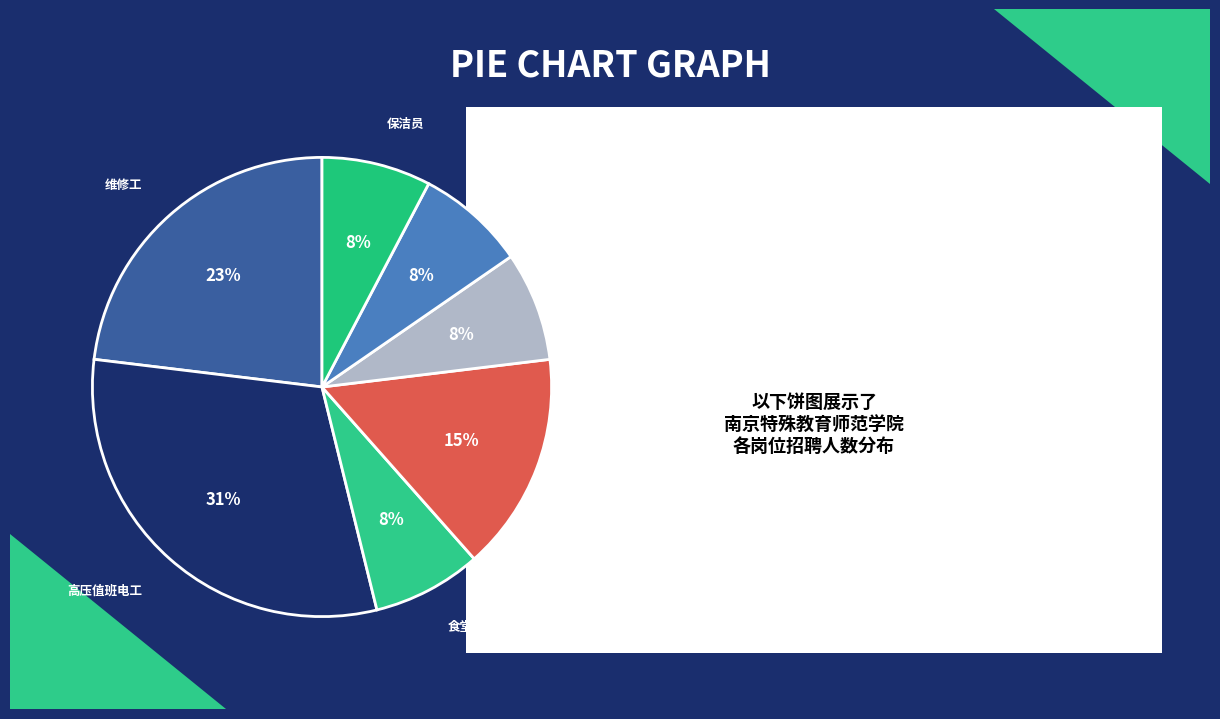

Count the number of slices in the pie.

7